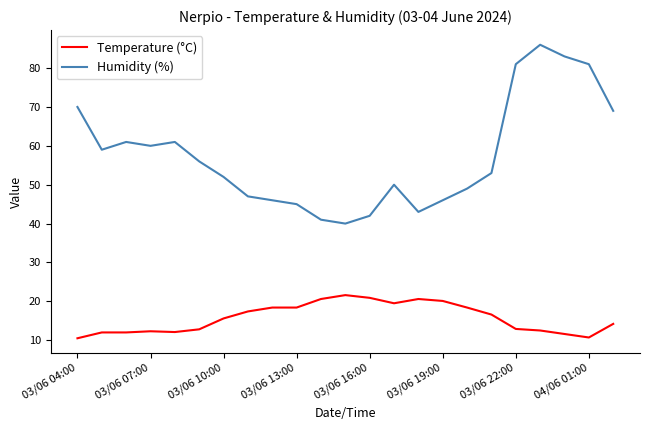

Which series has the widest spread of values?

Humidity (%)